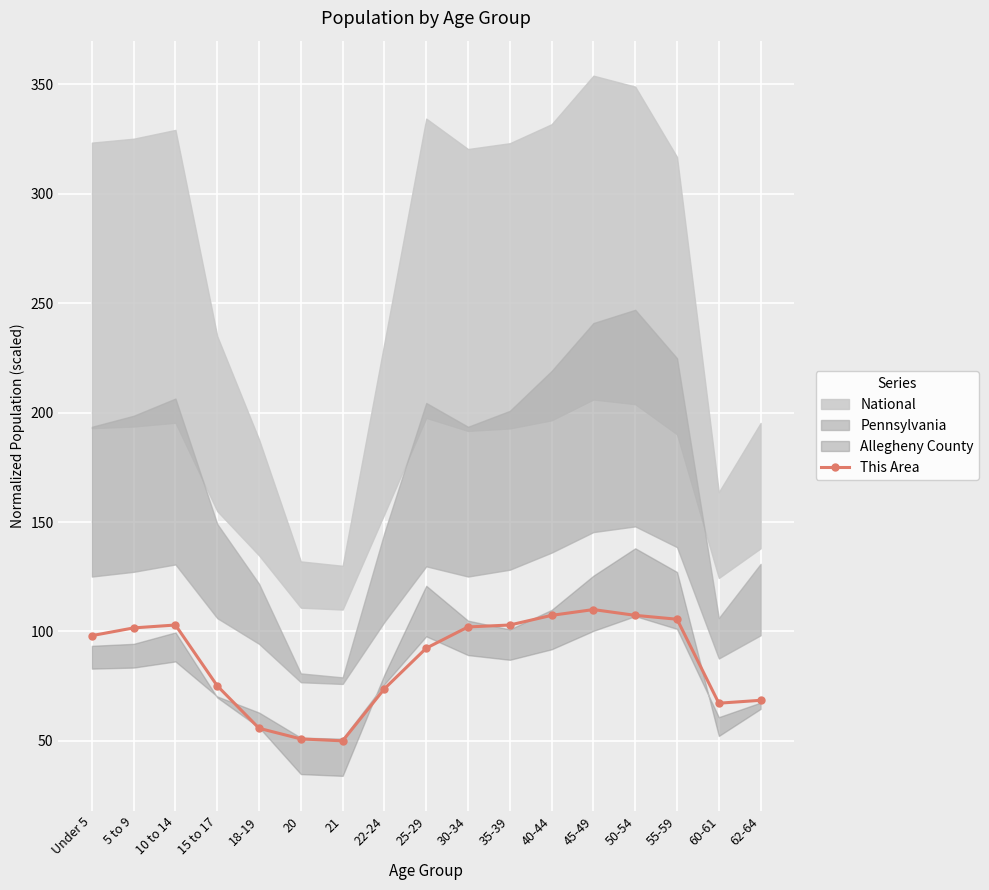

What is the sum of the values at 55-59 and 20?

156.5